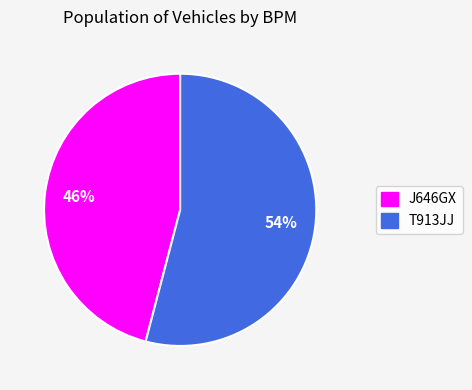

What is the smallest slice in the pie chart?

J646GX